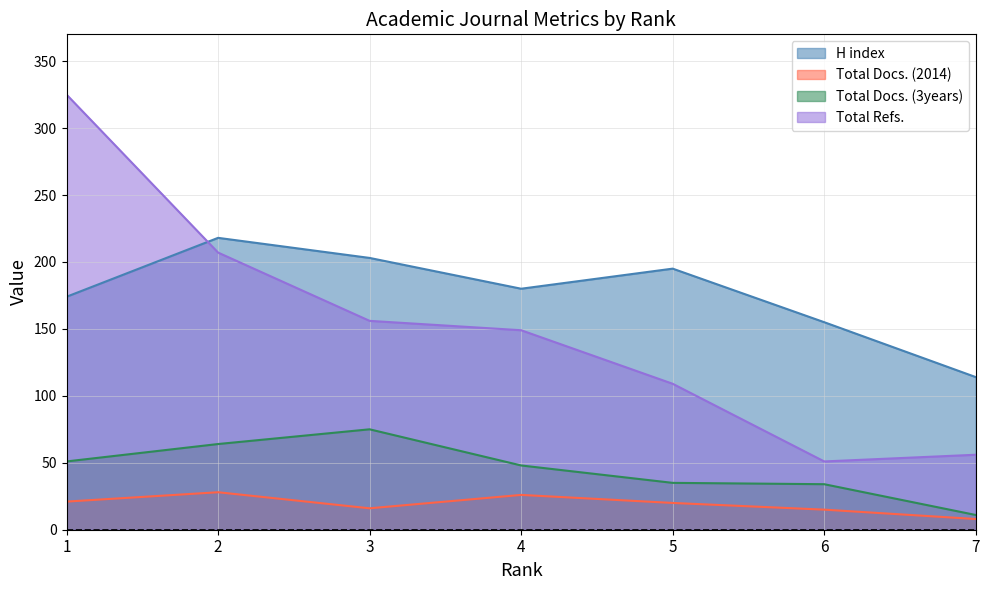

What is the difference between the highest and lowest values at 2?

190